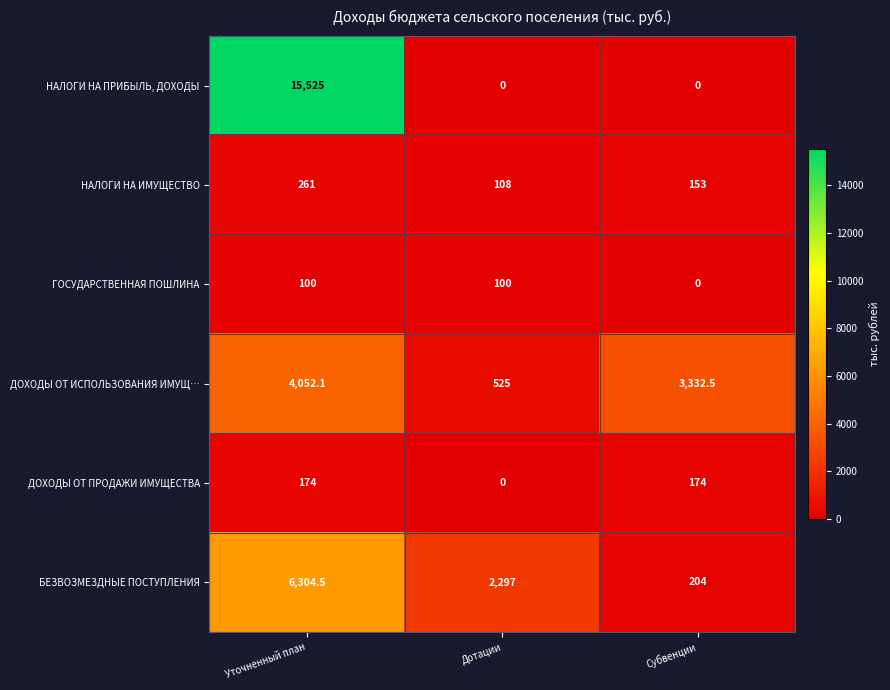

The ГОСУДАРСТВЕННАЯ ПОШЛИНА series shows 48.5 at Субвенции. True or false?

False